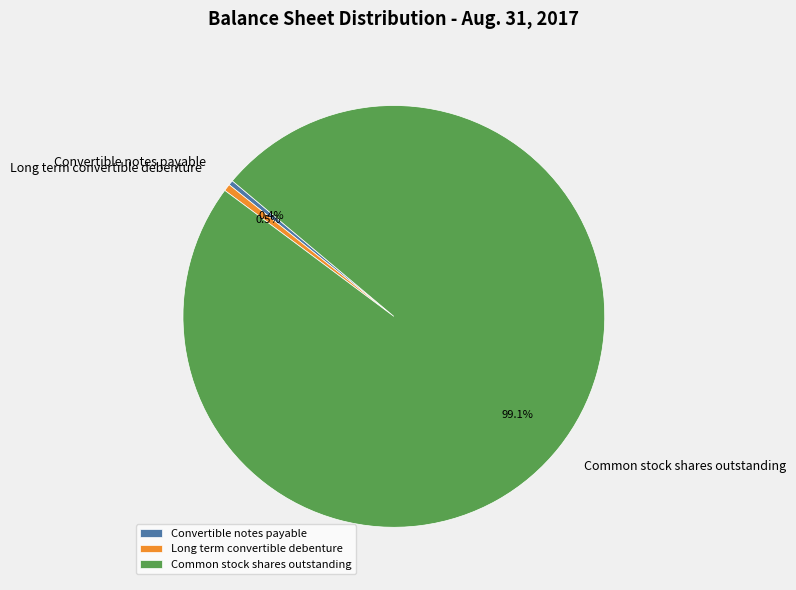

Between Convertible notes payable and Common stock shares outstanding, which is larger?

Common stock shares outstanding